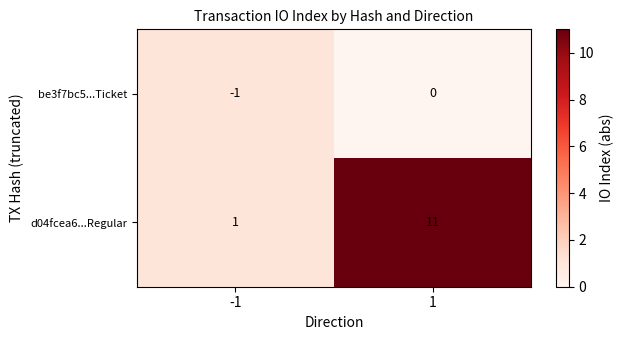

What is the average value of the d04fcea6...Regular series?

6